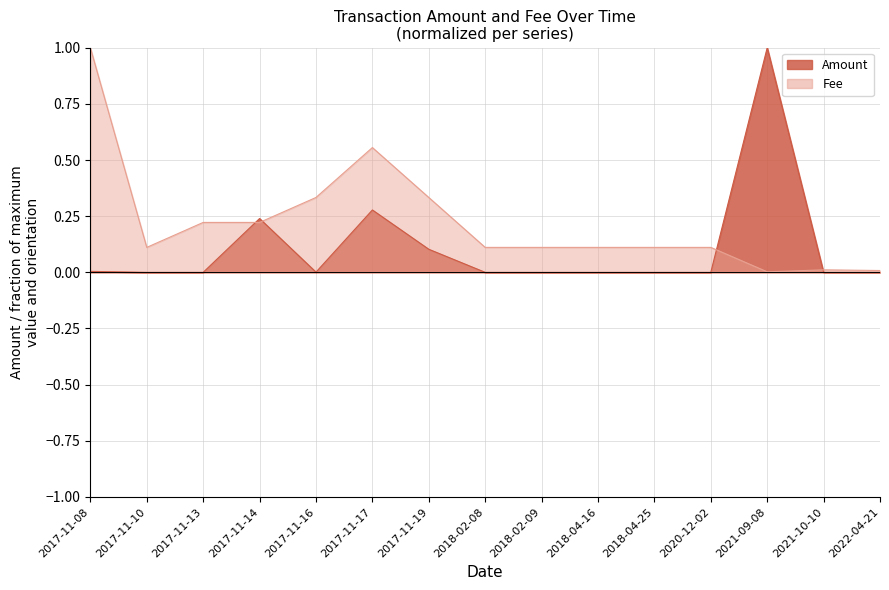

Which label corresponds to the smallest value in the chart?

2017-11-10